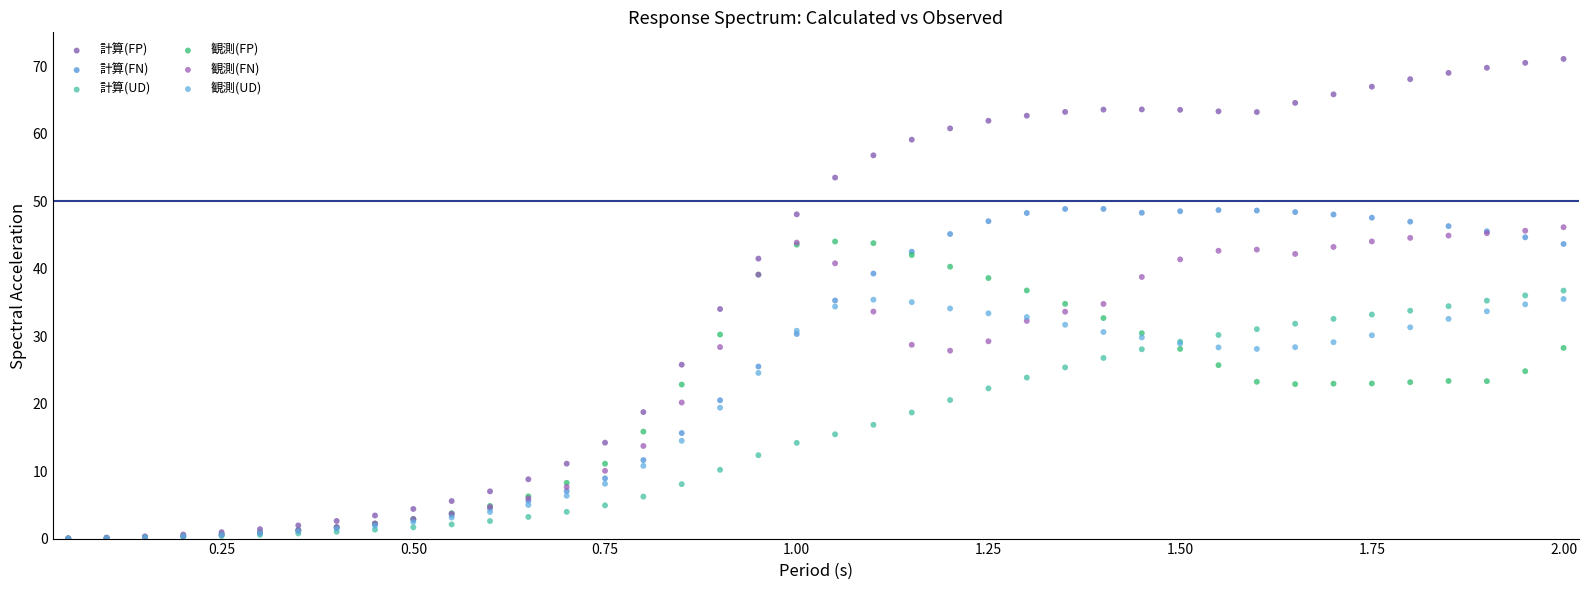

What are all the series names shown in the legend?

計算(FP), 計算(FN), 計算(UD), 観測(FP), 観測(FN), 観測(UD)